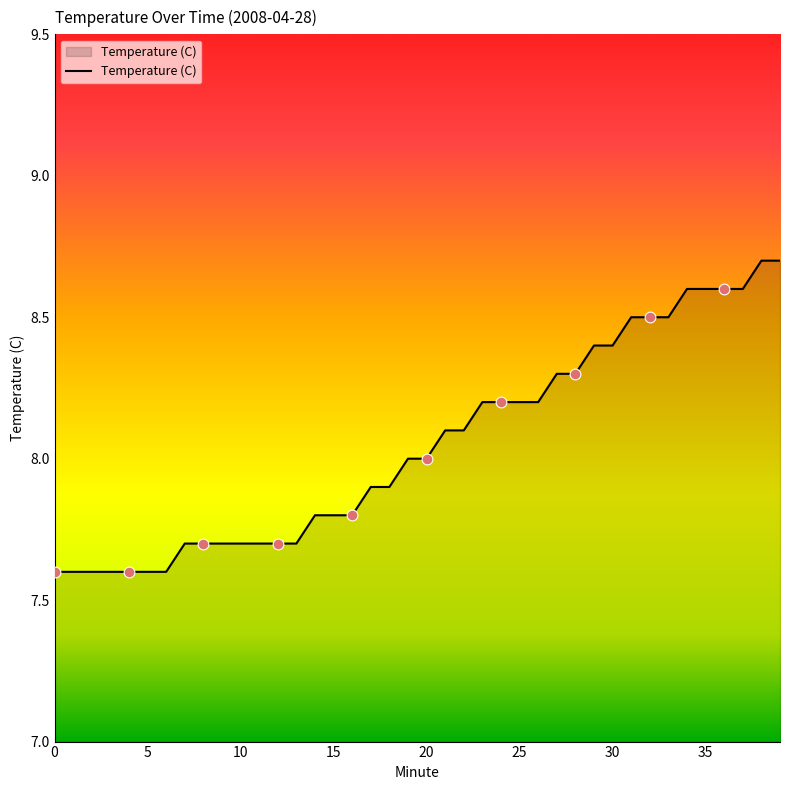

What is the minimum value shown in the chart?

7.6